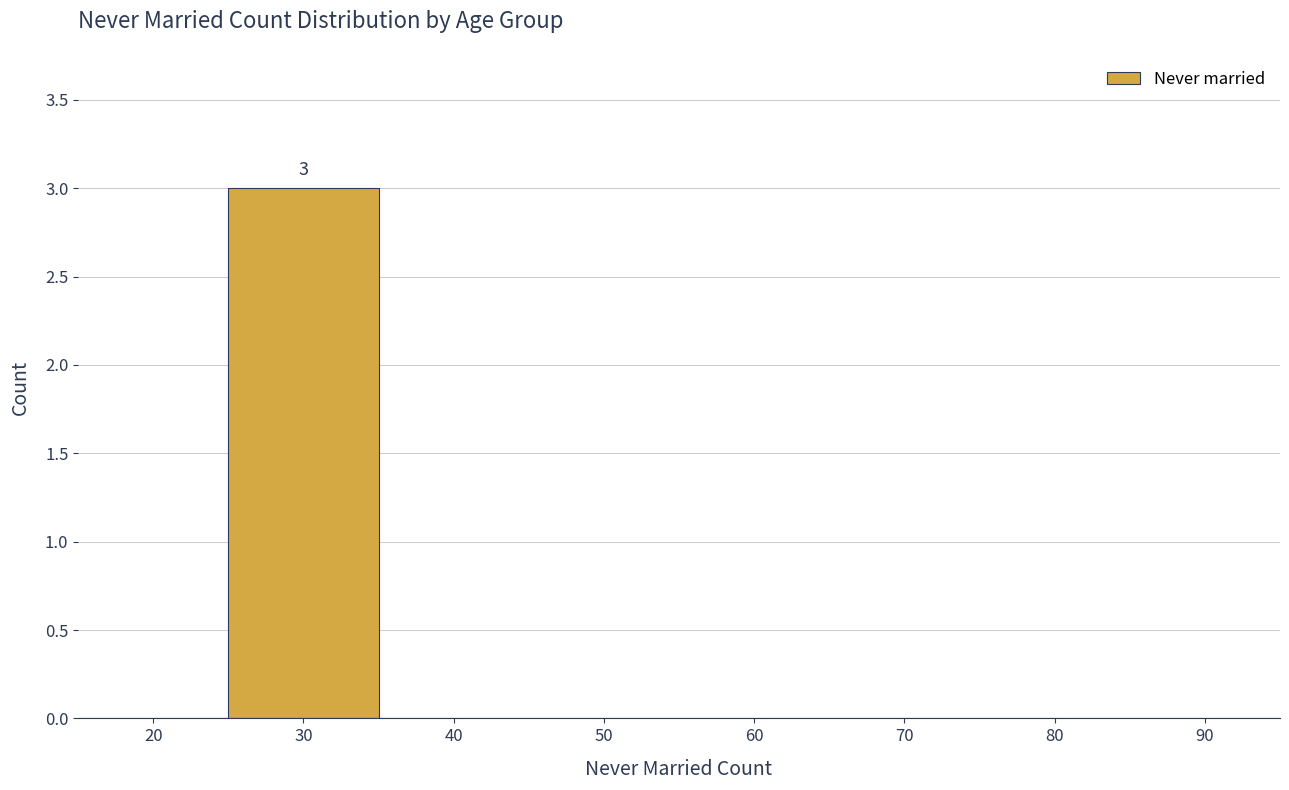

Which range on the x-axis has the tallest bar?

25 to 35